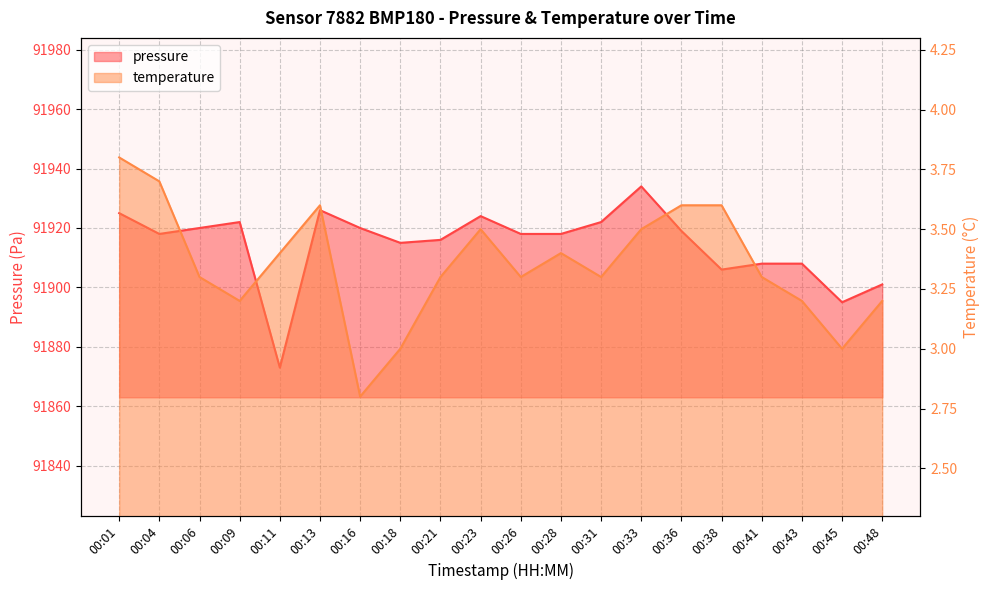

True or false: temperature and pressure intersect in this chart.

False